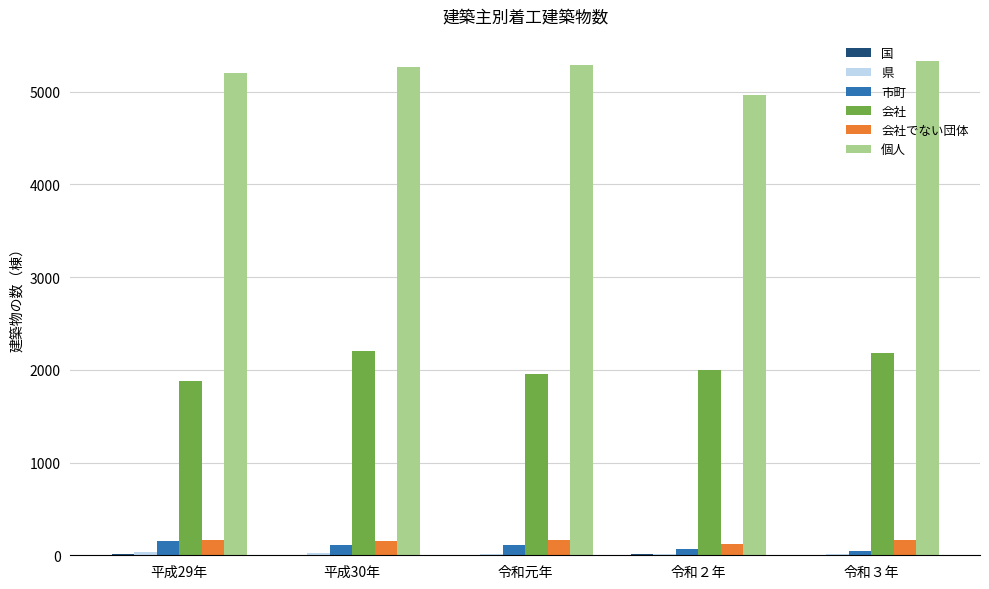

What is the highest value of the 市町 series?

158